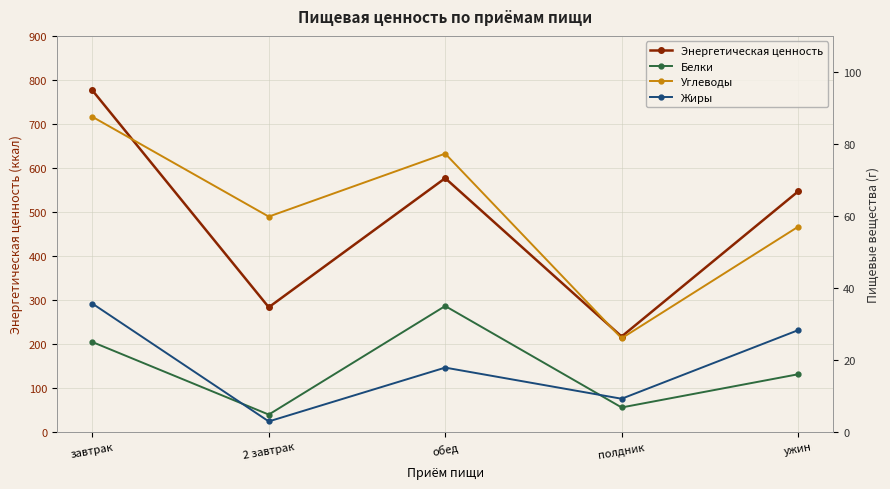

What is the sum of the Энергетическая ценность values at полдник and обед?

793.3